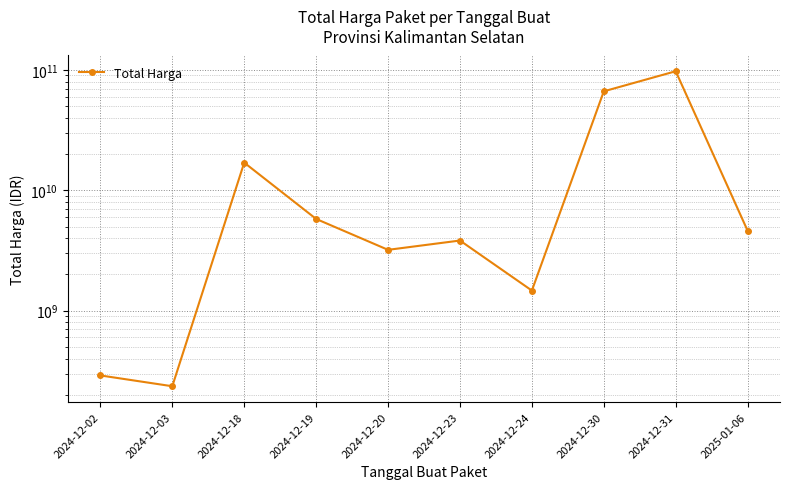

What is the value of the 7th point from the left?

1470600000